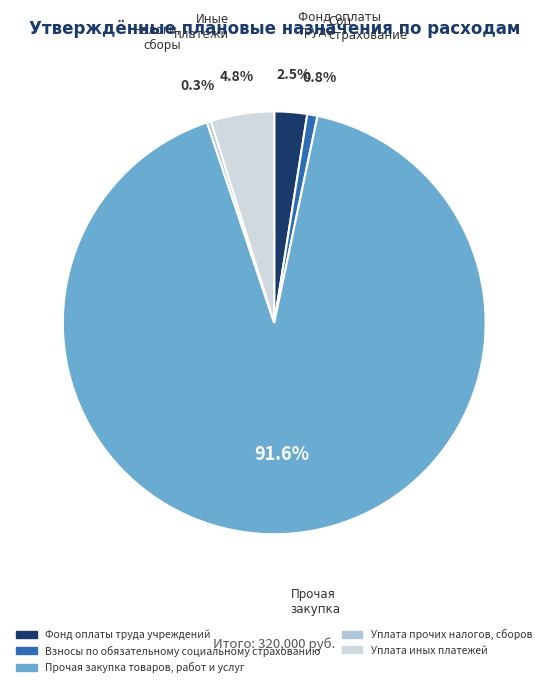

Combined, what portion of the pie is Прочая закупка товаров, работ и услуг and Фонд оплаты труда учреждений?

94.1%